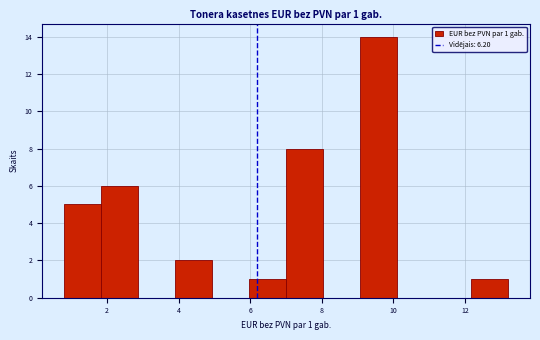

Which range on the x-axis has the tallest bar?

9.0 to 10.2